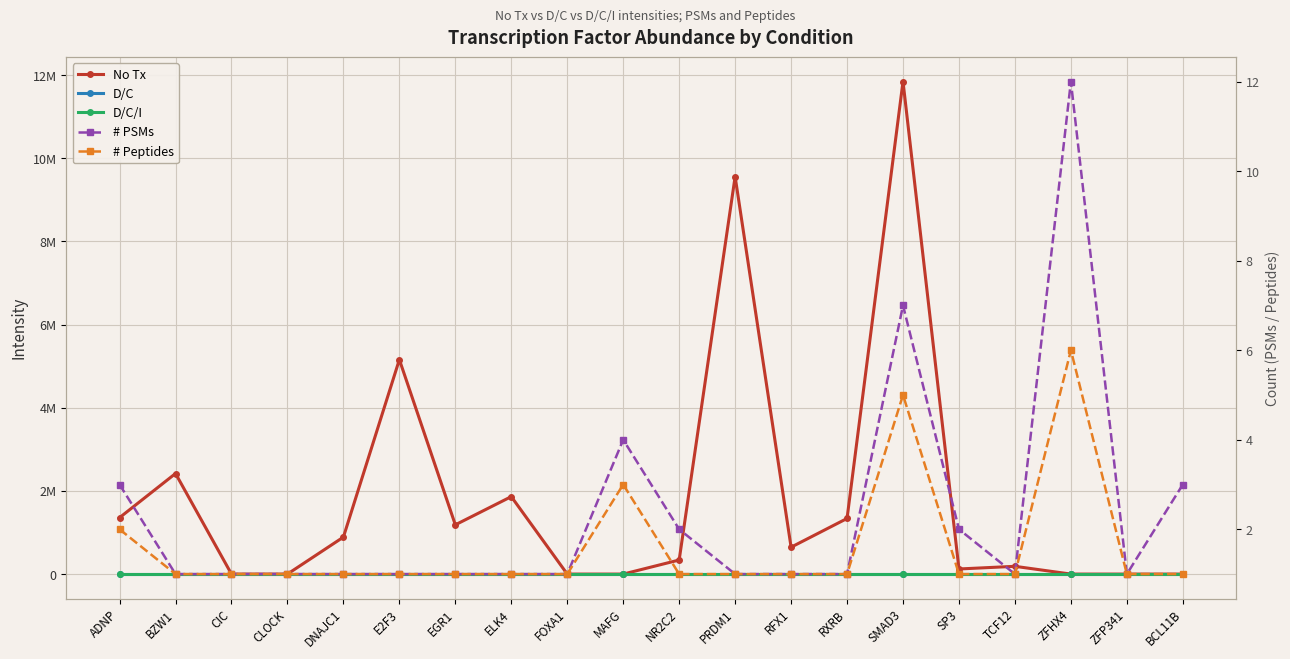

At BZW1, list the series in order from largest to smallest.

No Tx, # PSMs, # Peptides, D/C, D/C/I